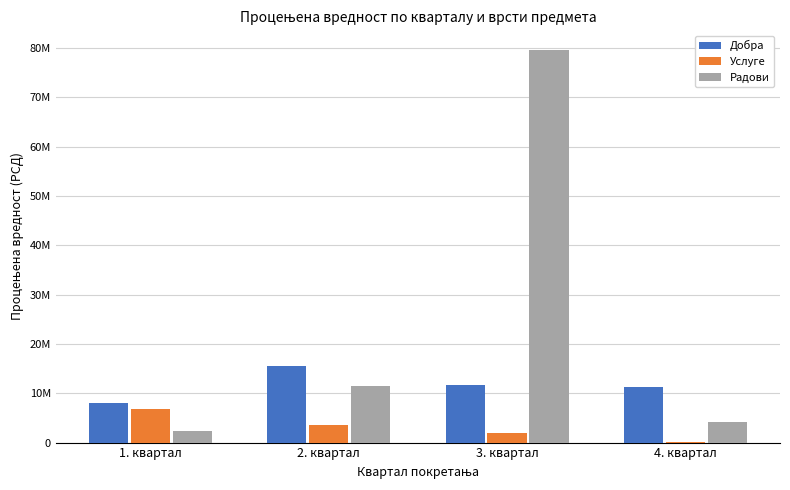

What is the average value of the Добра series?

11604295.0